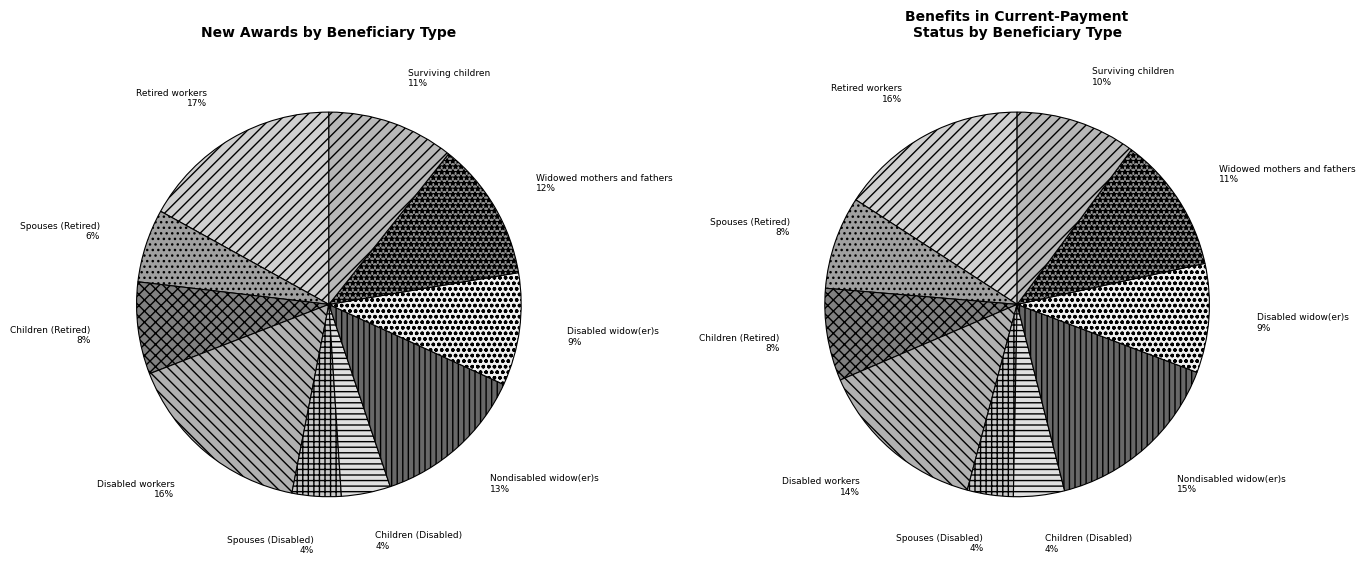

To the nearest percent, what percentage of the pie is Disabled workers?

16%